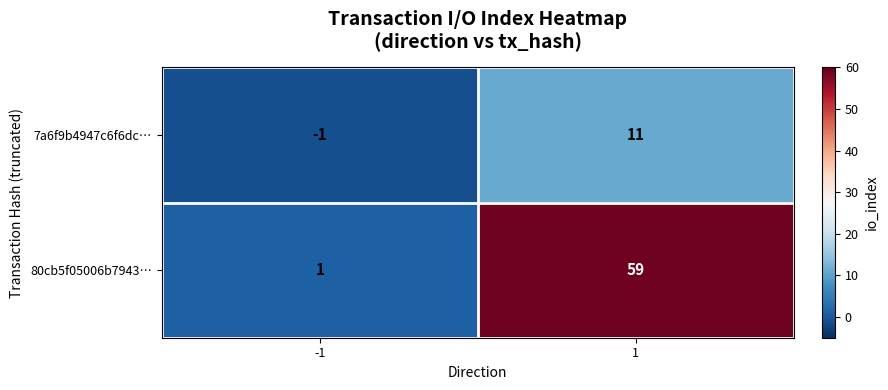

The value of 80cb5f05006b7943… at 1 is 59. True or false?

True